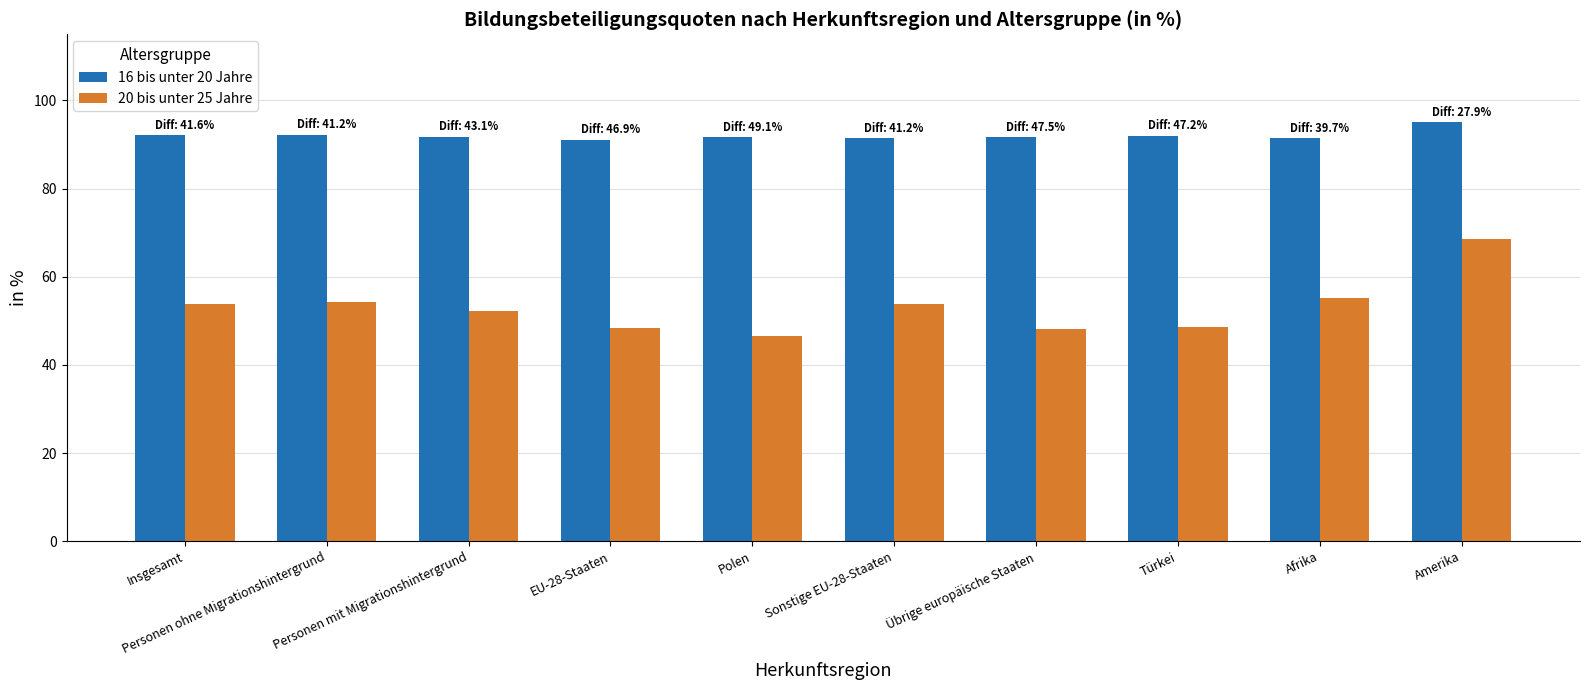

Which series has the widest spread of values?

20 bis unter 25 Jahre